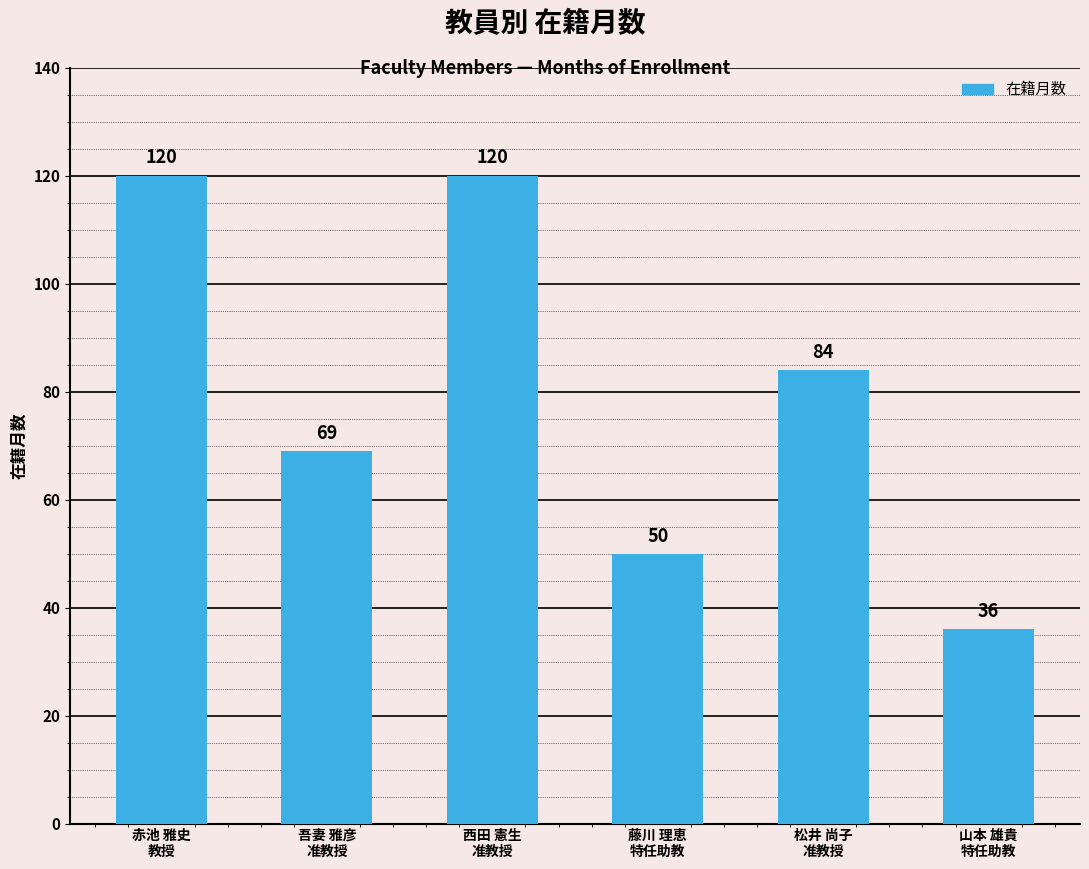

How many values are between 50 and 120?

5